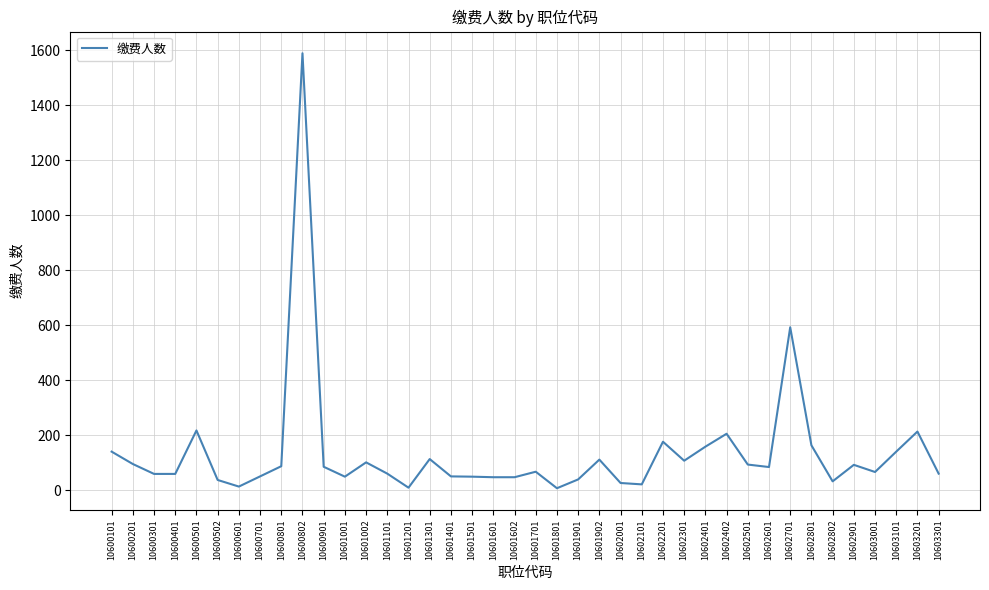

Which category has the highest value across all series?

10600802